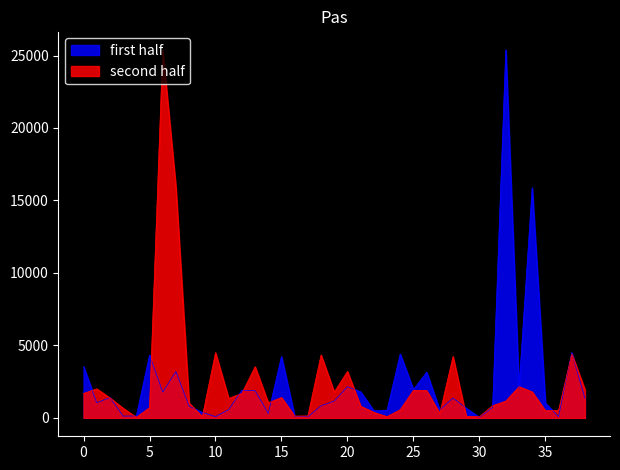

Which series has the largest total across all categories?

first half